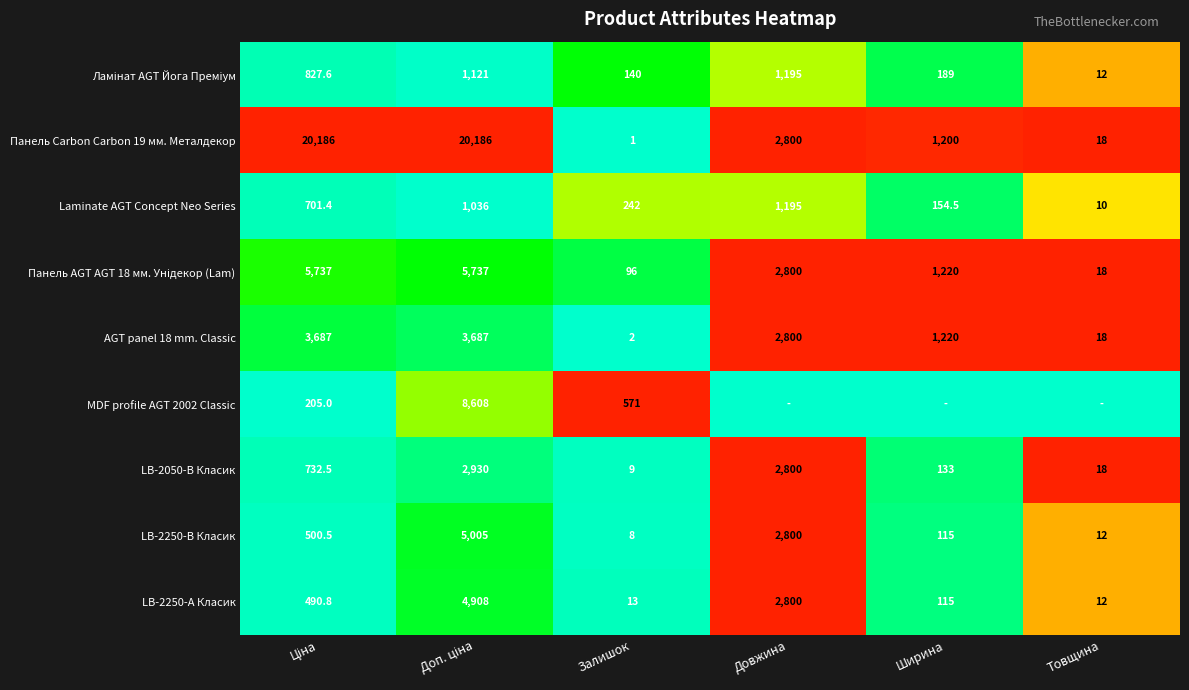

What is the difference between the highest and lowest values at Залишок?

570.0